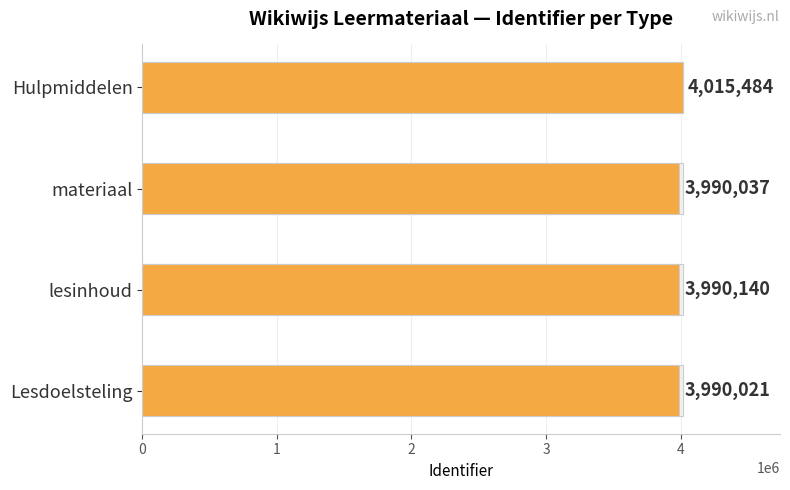

How many bars are there in total?

4